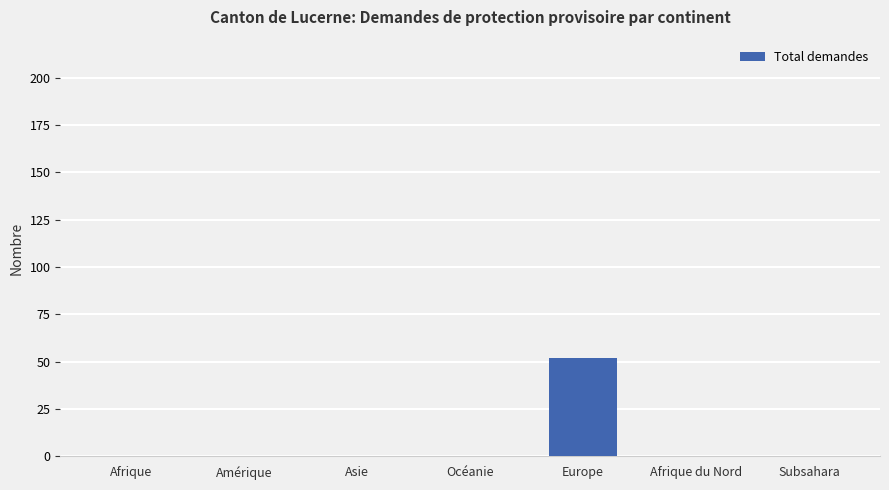

Reading left to right, transcribe all the data shown in this chart.

Afrique=0	Amérique=0	Asie=0	Océanie=0	Europe=52	Afrique du Nord=0	Subsahara=0